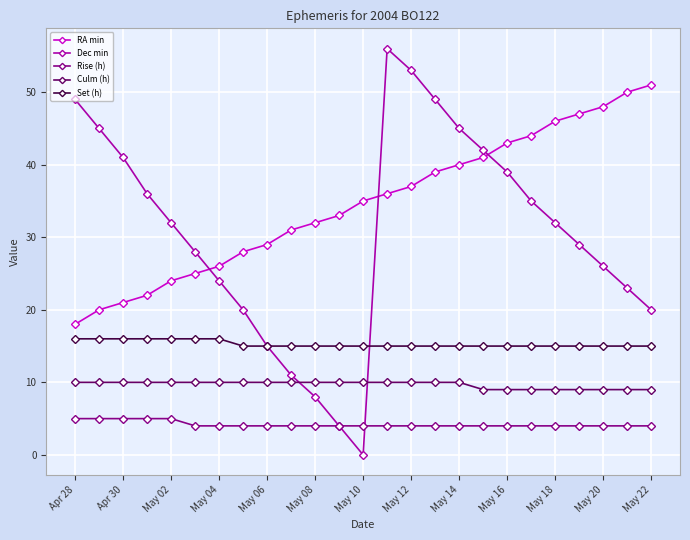

What is the value of the RA min point at the 17th from the left?

40